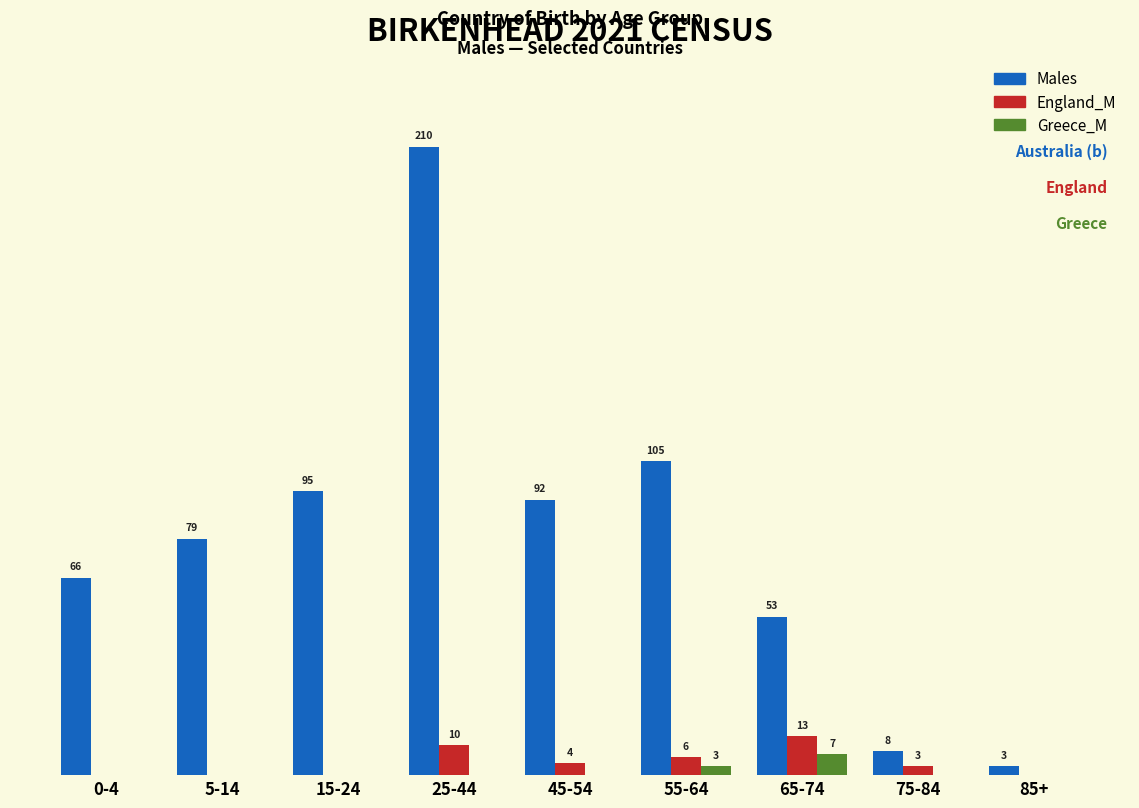

Which series changed the most between 15-24 and 75-84?

Males